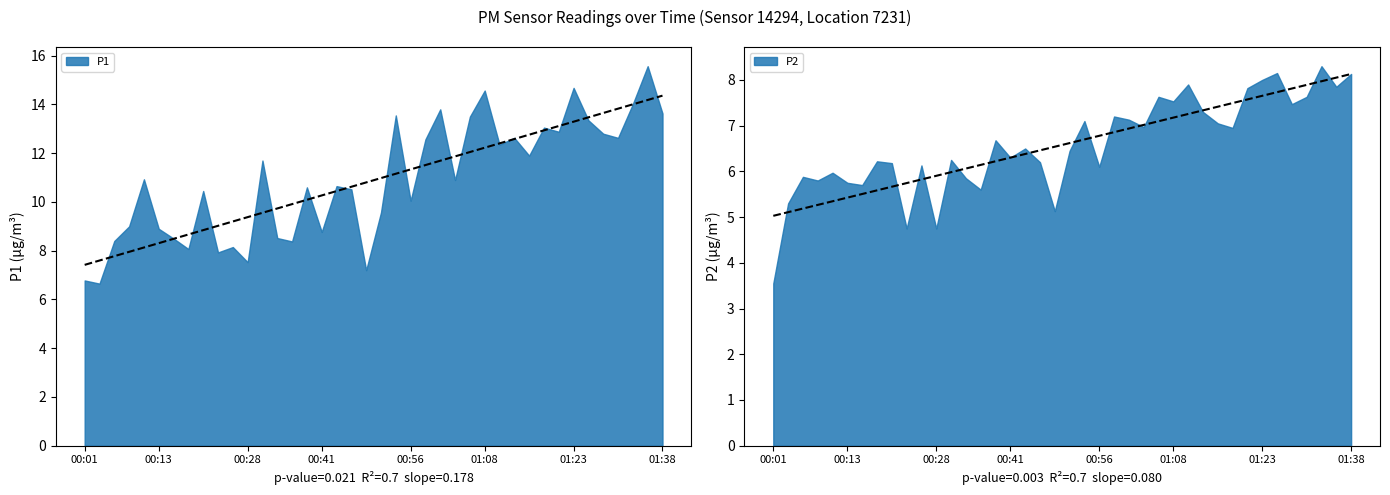

What is the difference between the highest and lowest values at 00:36?

2.8